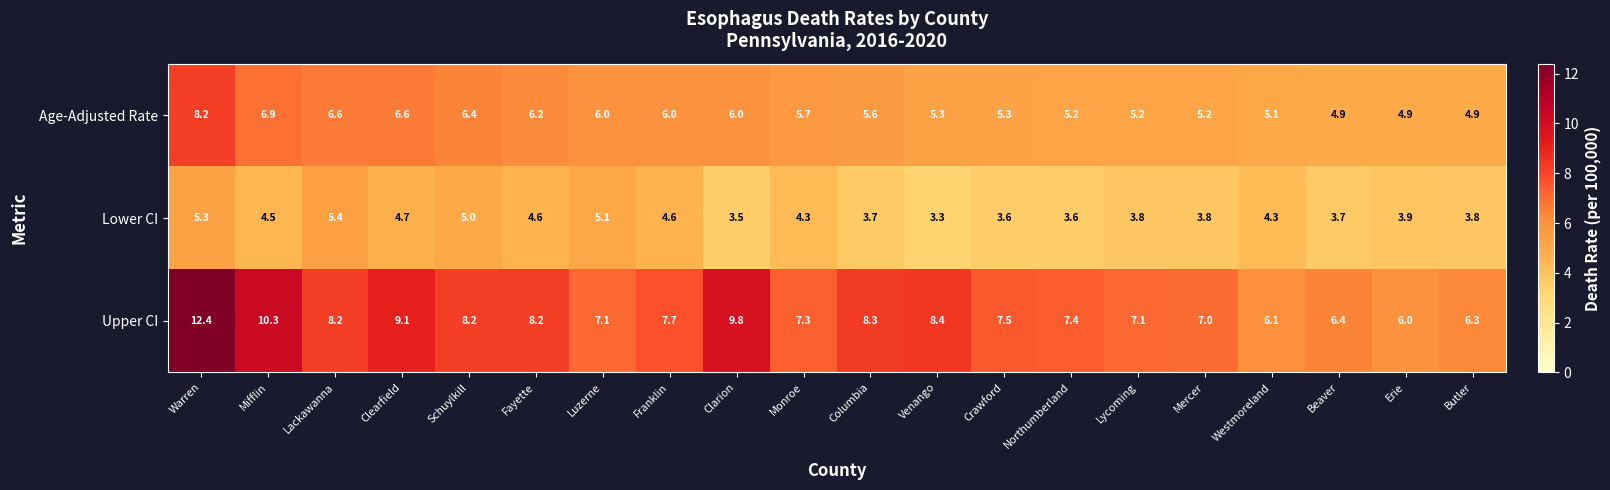

Rank the series by their average value, from lowest to highest.

Lower CI, Age-Adjusted Rate, Upper CI